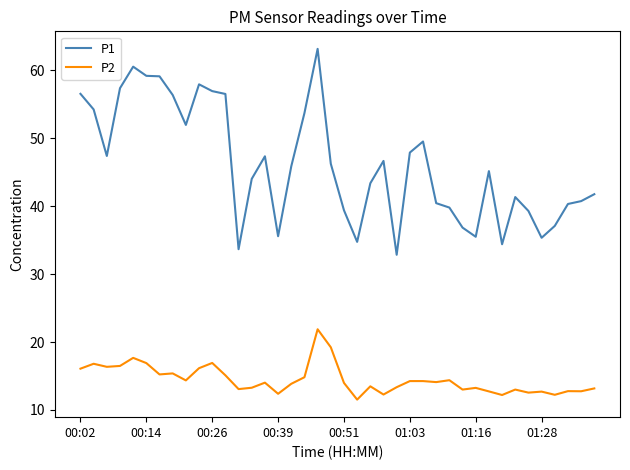

How many lines are shown in the chart?

2